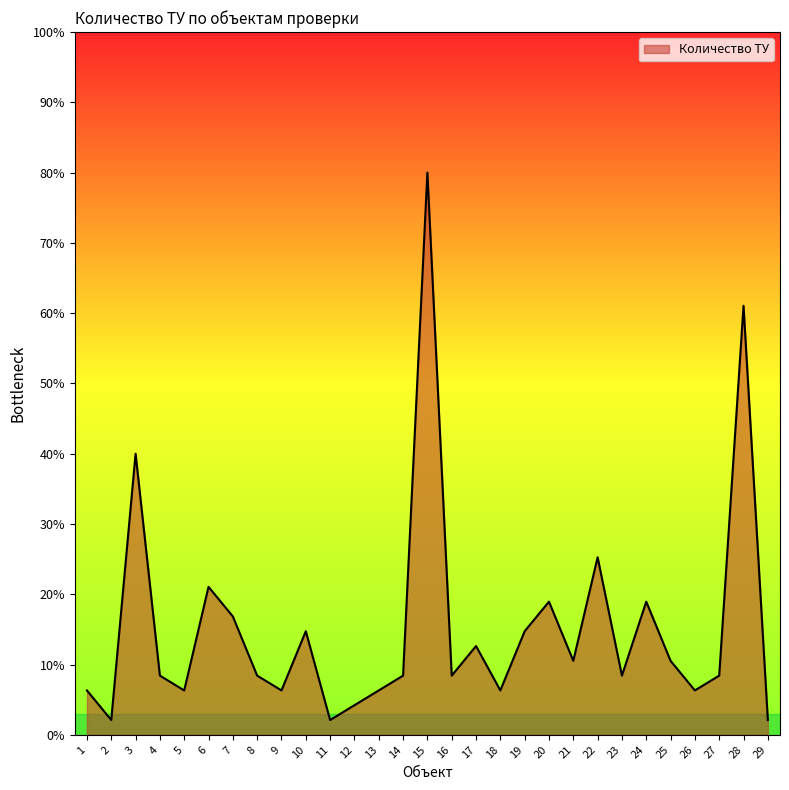

What is the greatest value displayed?

80.0